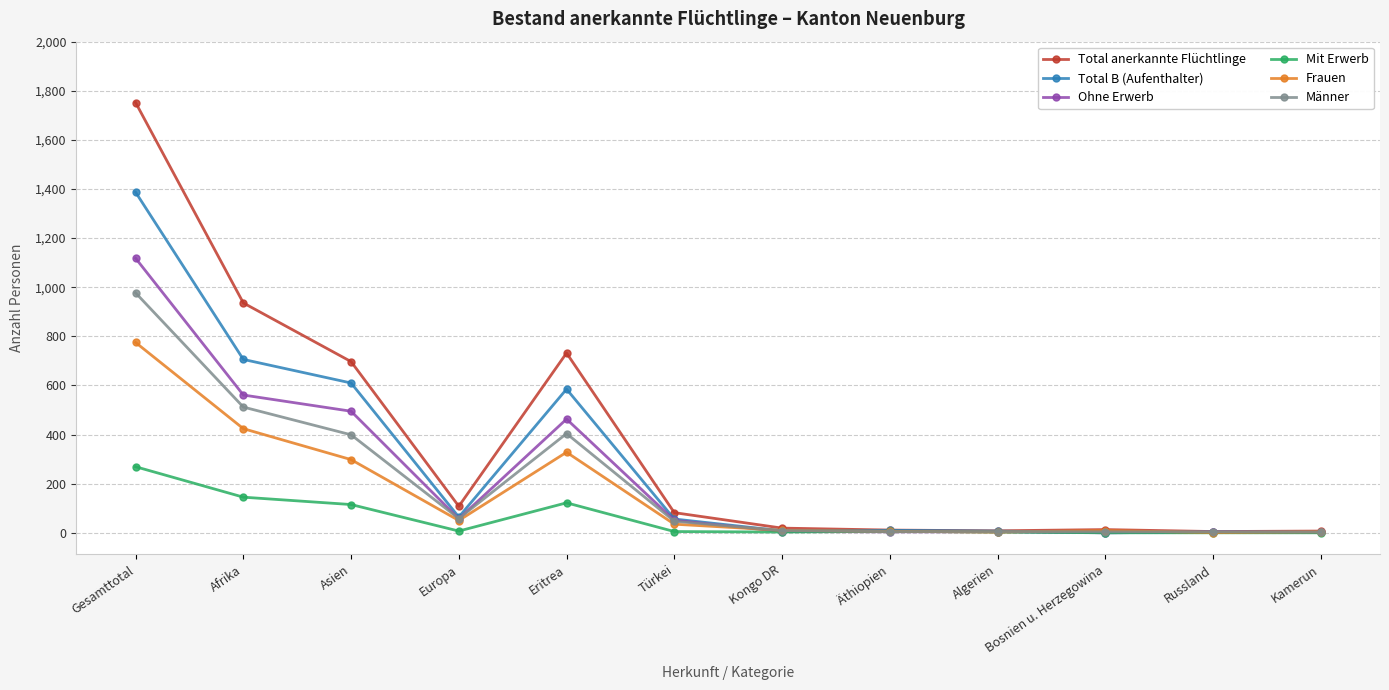

Which series changed the most between Asien and Türkei?

Total anerkannte Flüchtlinge